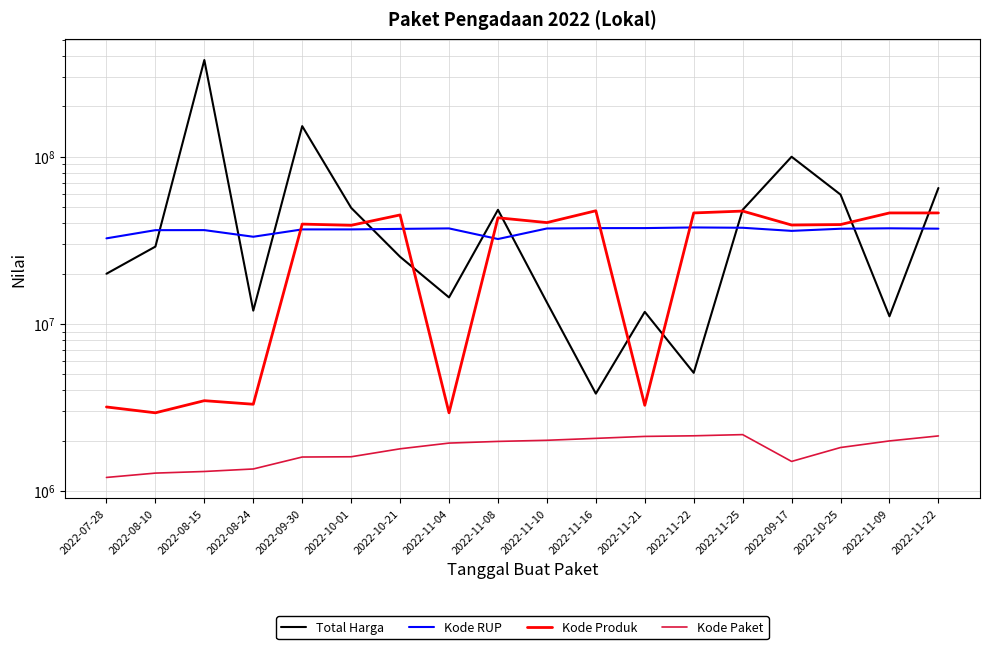

Which category has the highest value in the Kode Paket series?

2022-11-25